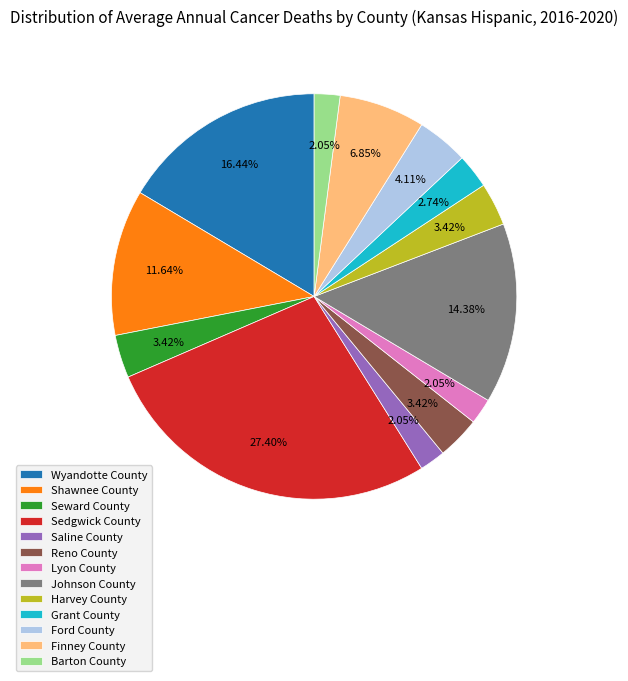

True or false: Reno County accounts for 12% of the total.

False